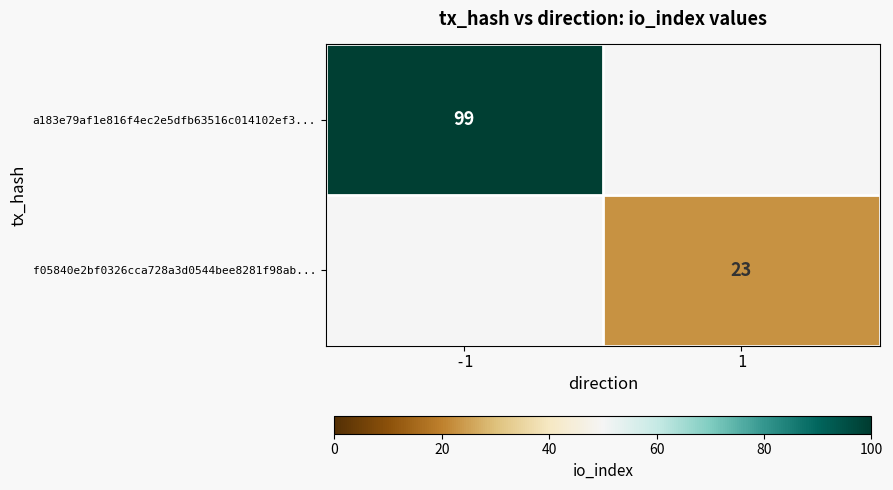

The a183e79af1e816f4ec2e5dfb63516c014102ef3... series shows 52.8 at -1. True or false?

False